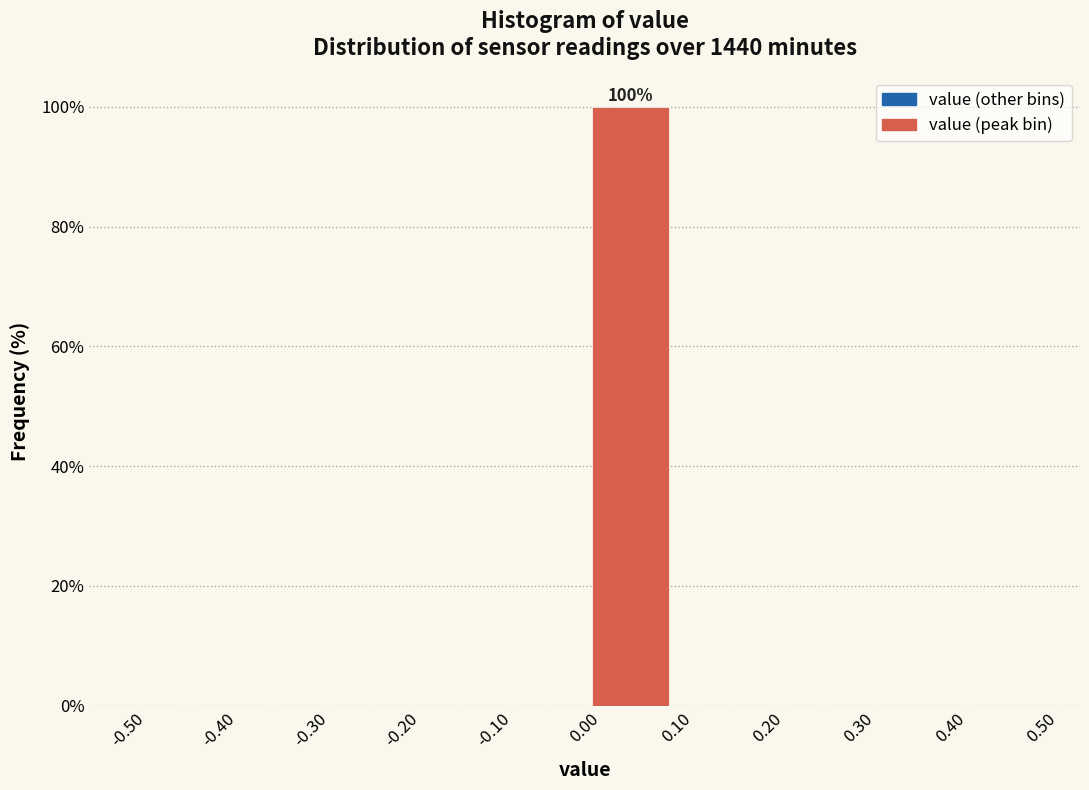

Over which range of the x-axis is the bar tallest?

0.00 to 0.10